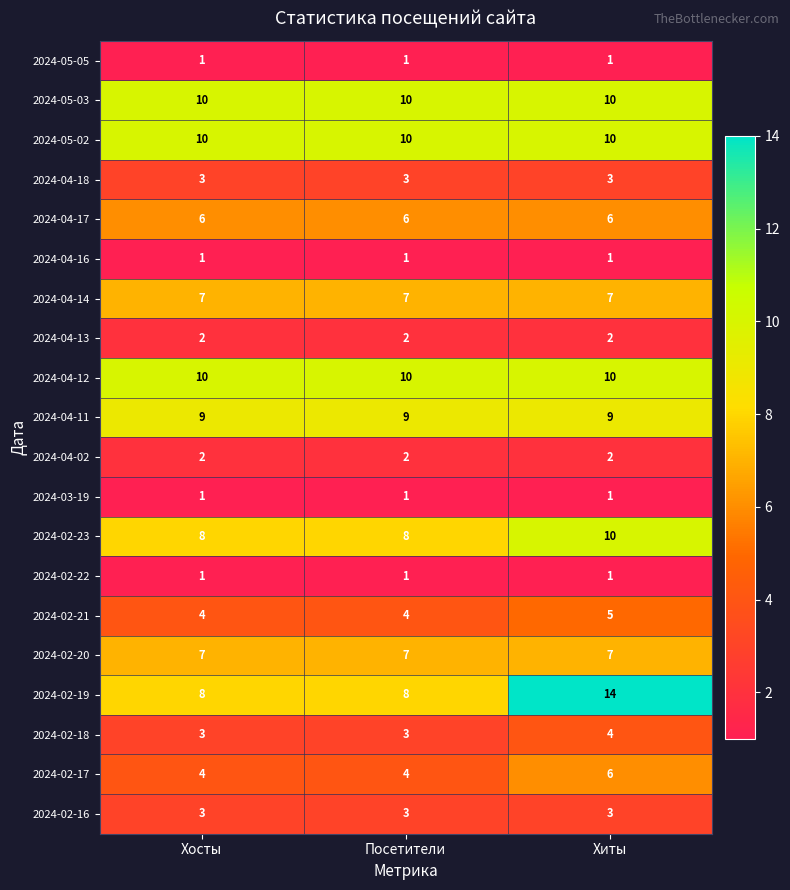

What is the total value across all series at Хиты?

112